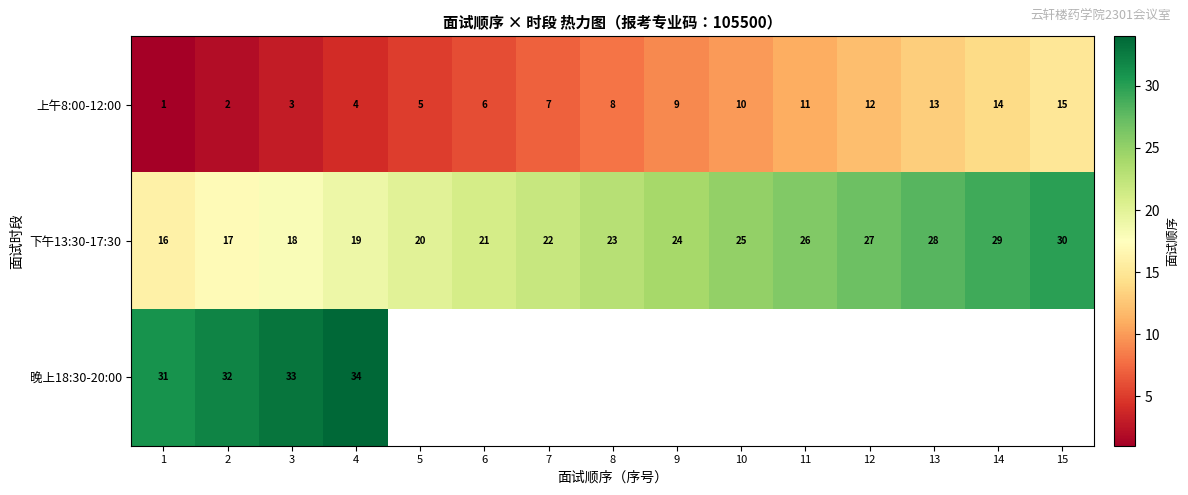

List the labels in order of 下午13:30-17:30 value, smallest first.

1, 2, 3, 4, 5, 6, 7, 8, 9, 10, 11, 12, 13, 14, 15